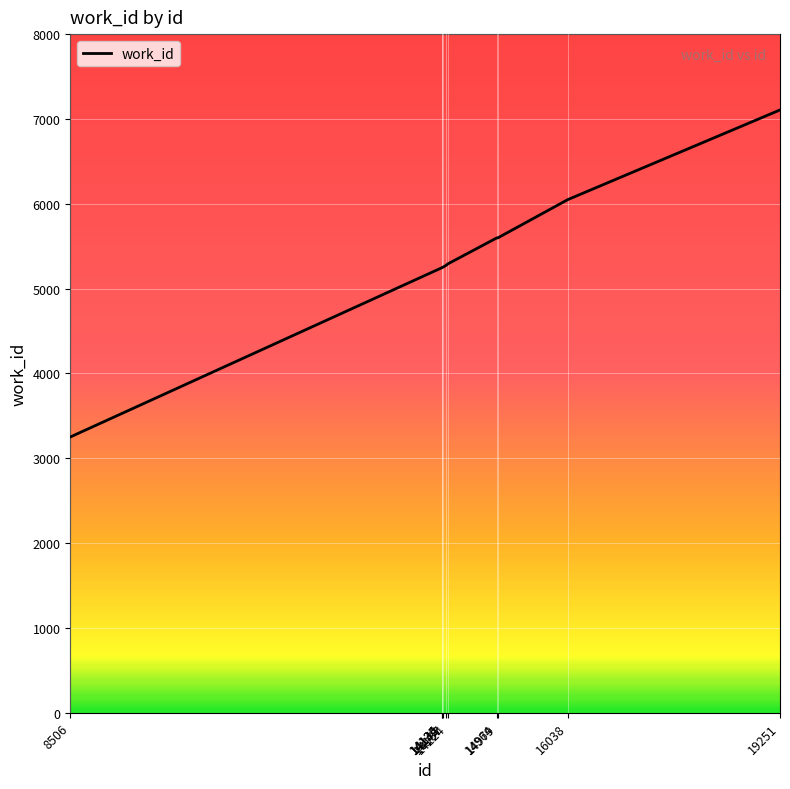

Approximately how many times larger is the value at 14135 compared to 14134?

1.0